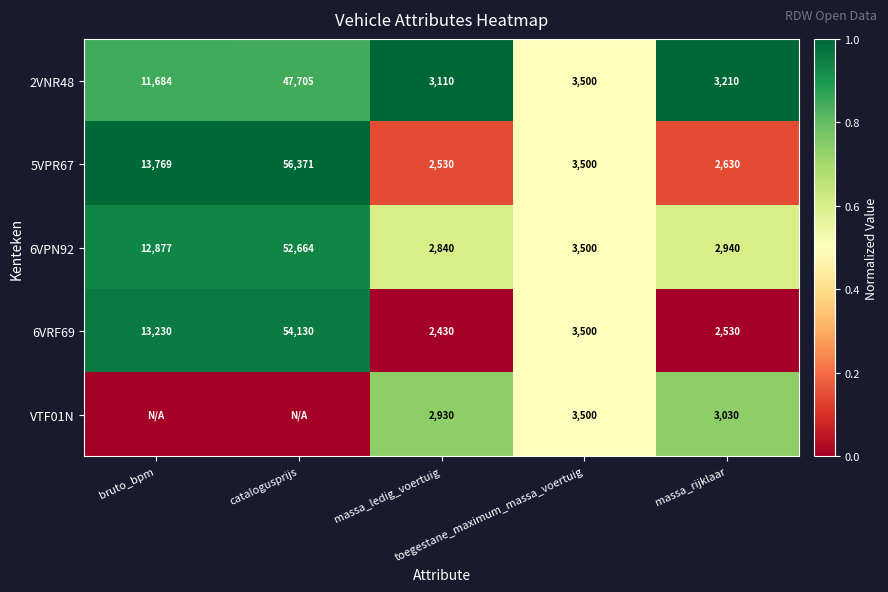

What is the maximum value shown in the chart?

1.0